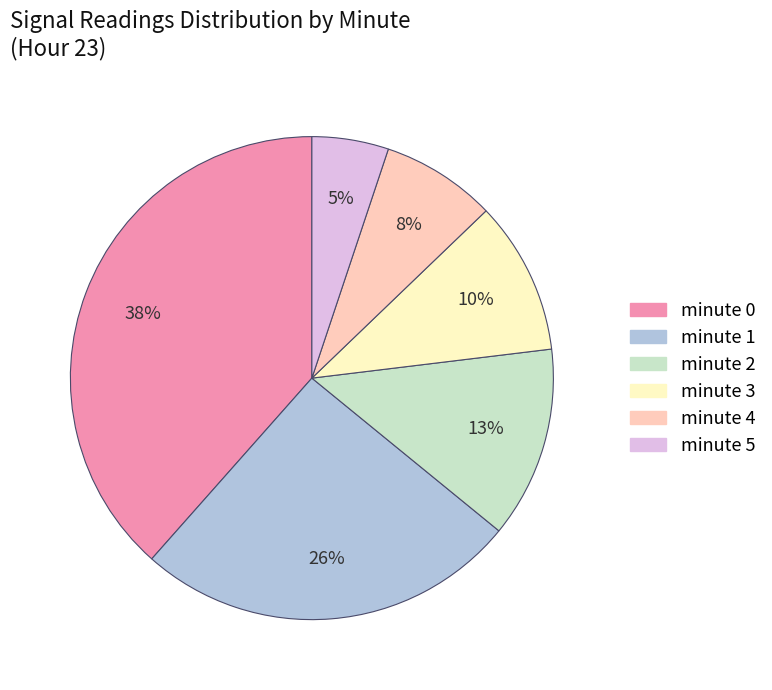

To the nearest percent, what is the difference between the largest and smallest slice percentages?

33%